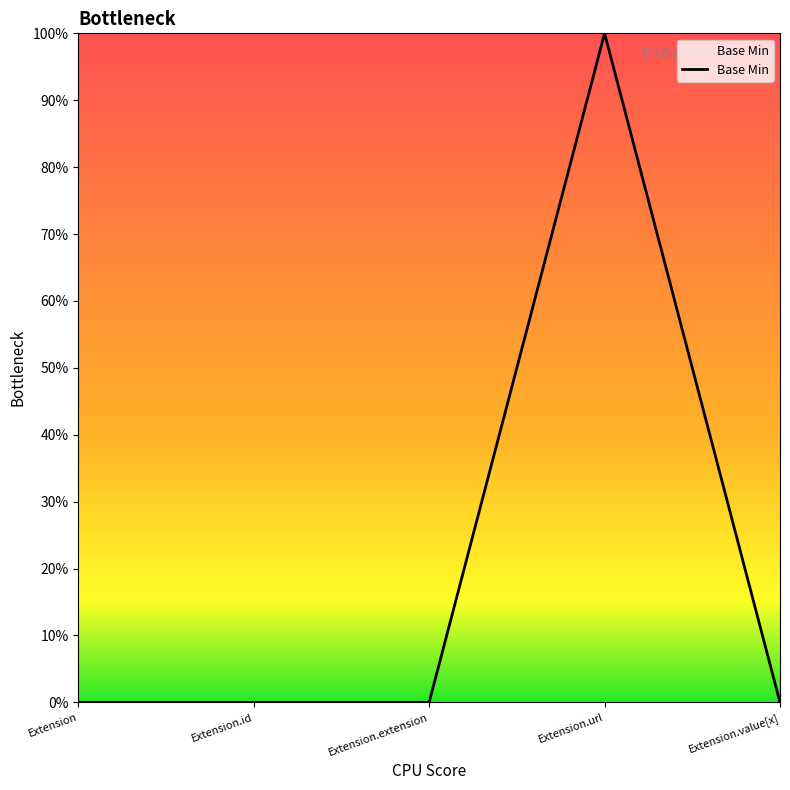

The chart shows a value of 0 at Extension. True or false?

False